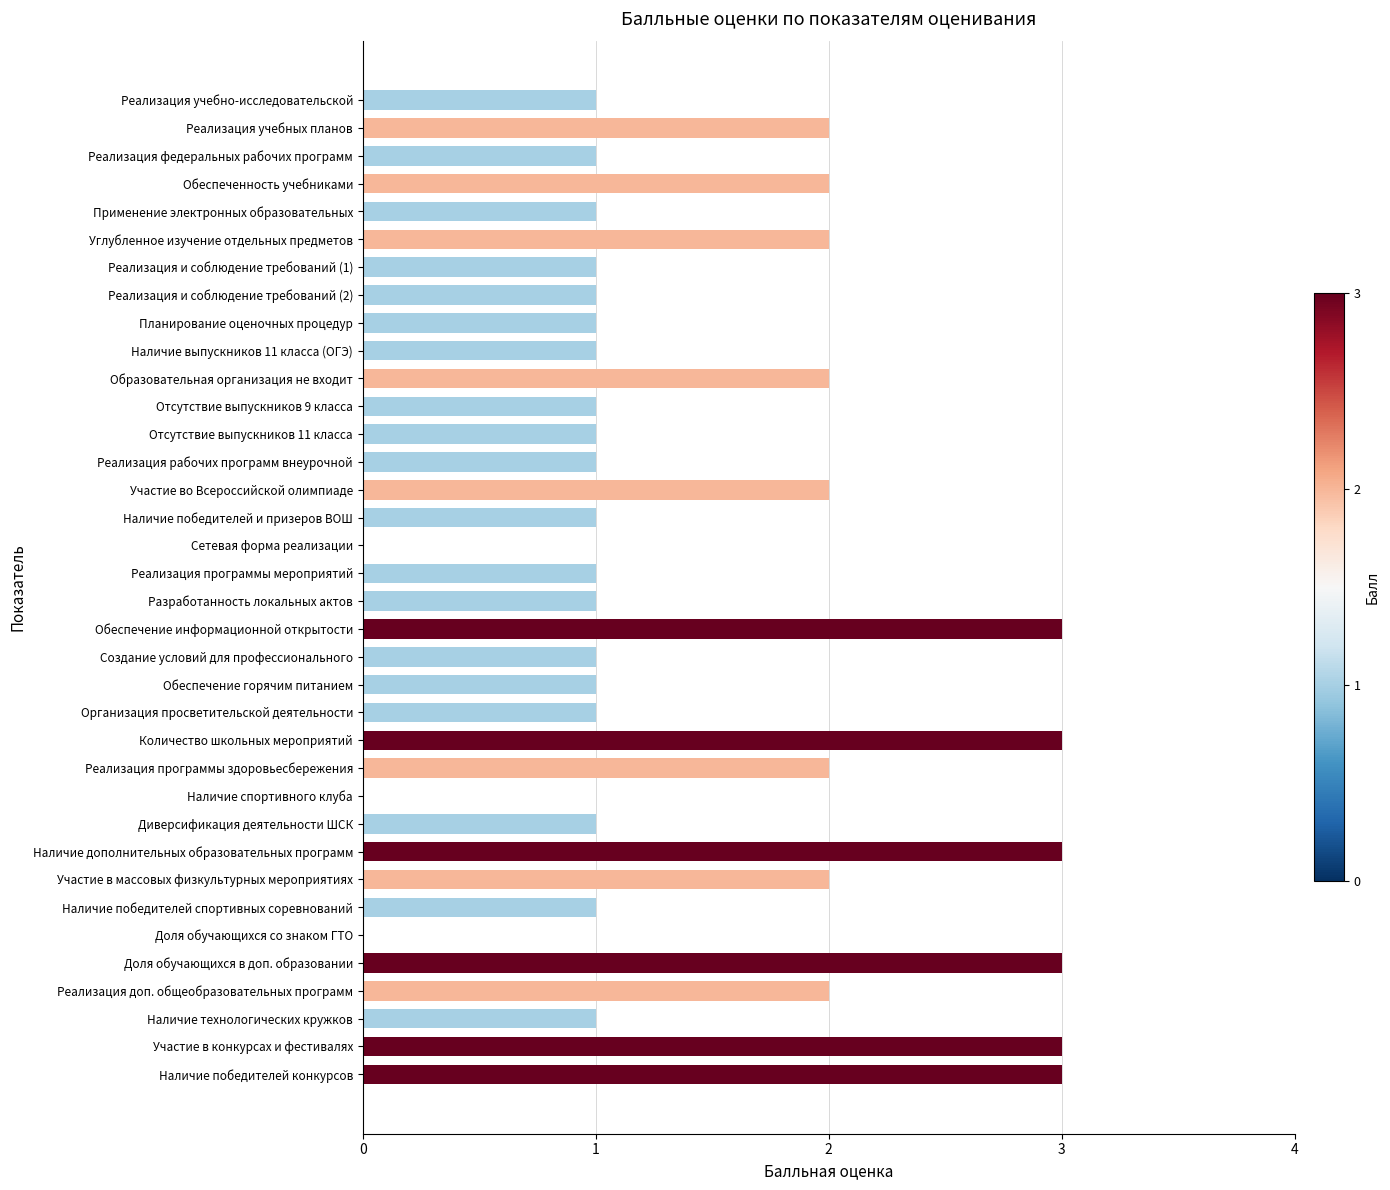

What is the greatest value displayed?

3